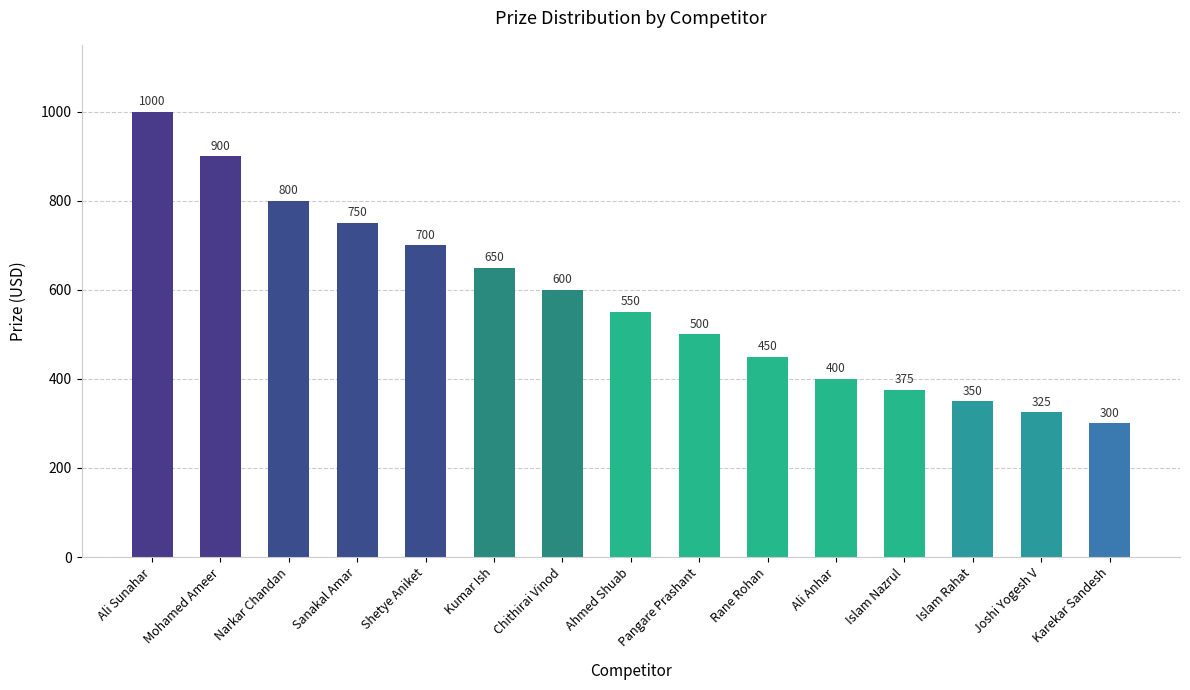

What position from the right is Shetye Aniket?

11